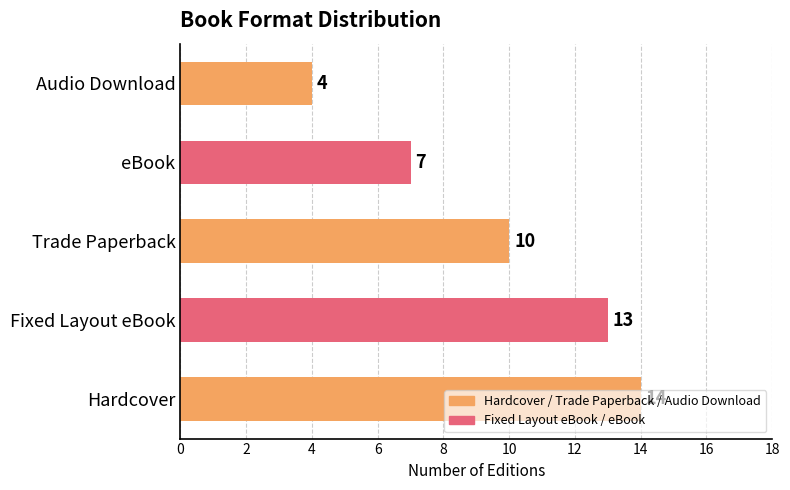

Count the values in the range 7 to 13.

3